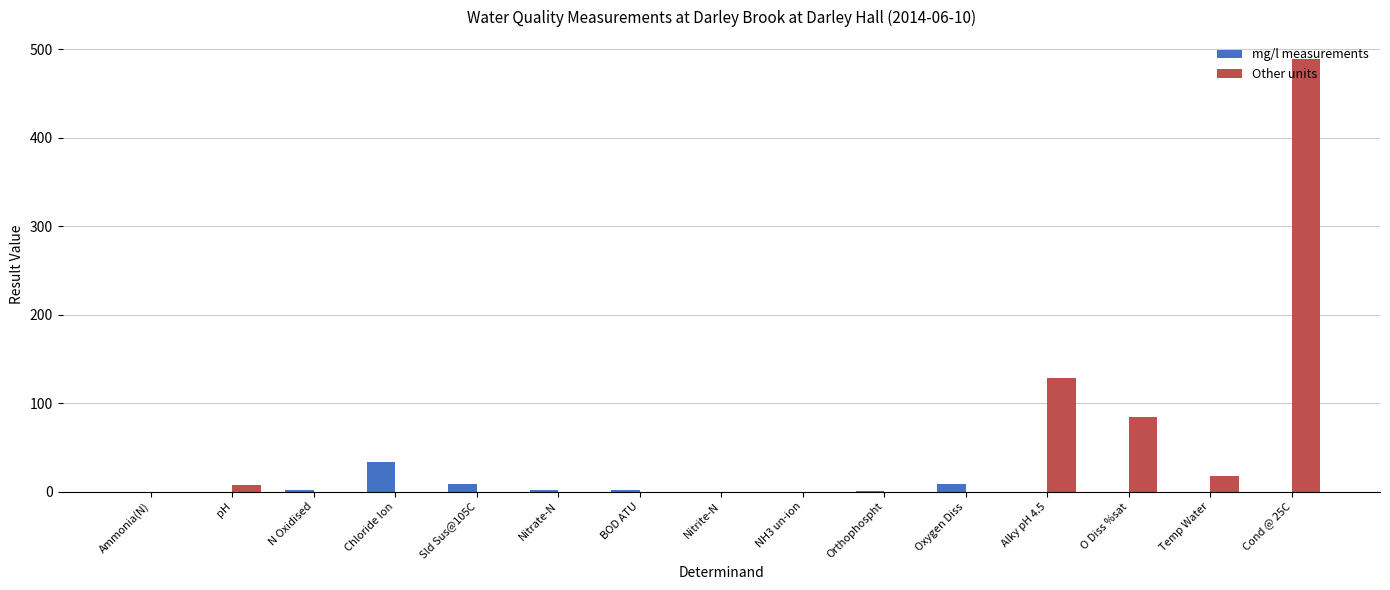

Which series changed the most between O Diss %sat and Temp Water?

Other units